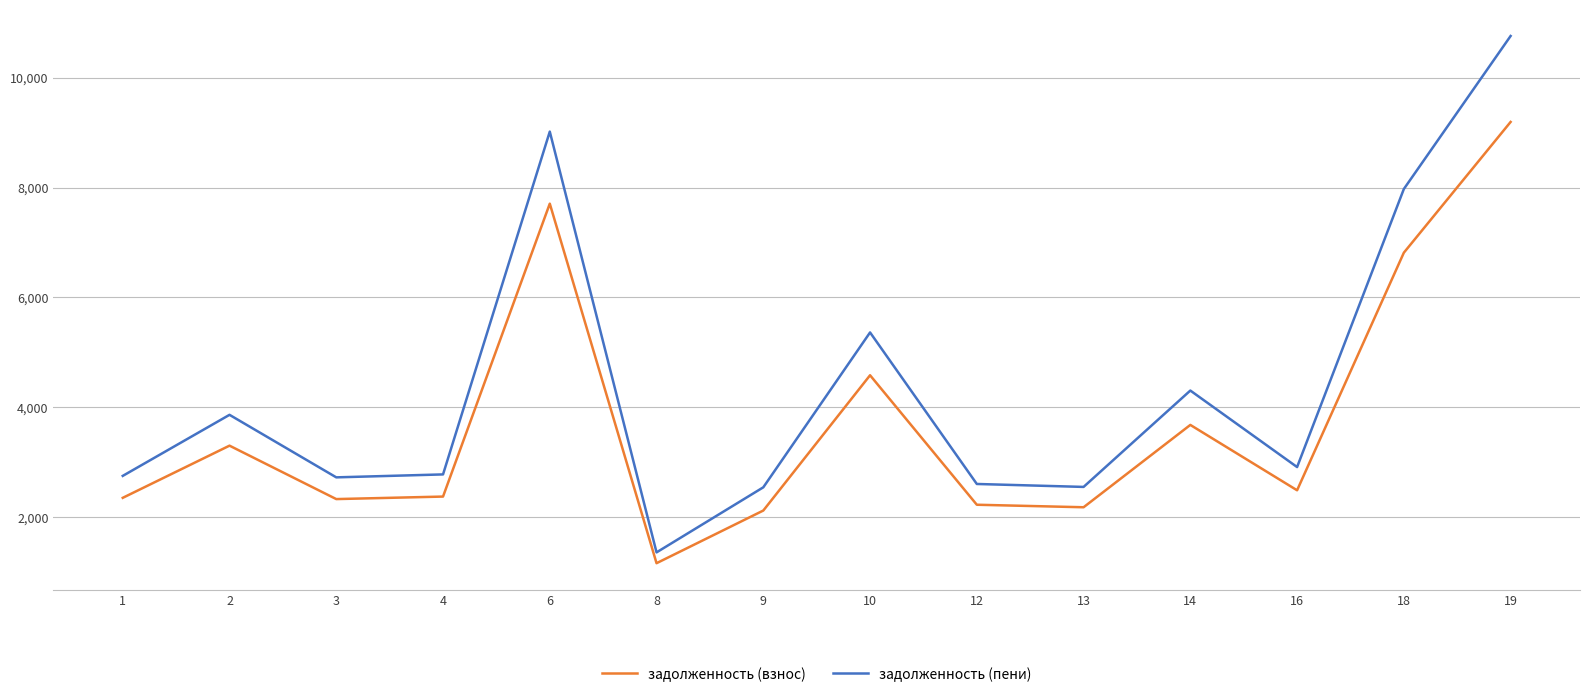

What is the total value across all series at 8?

2510.1